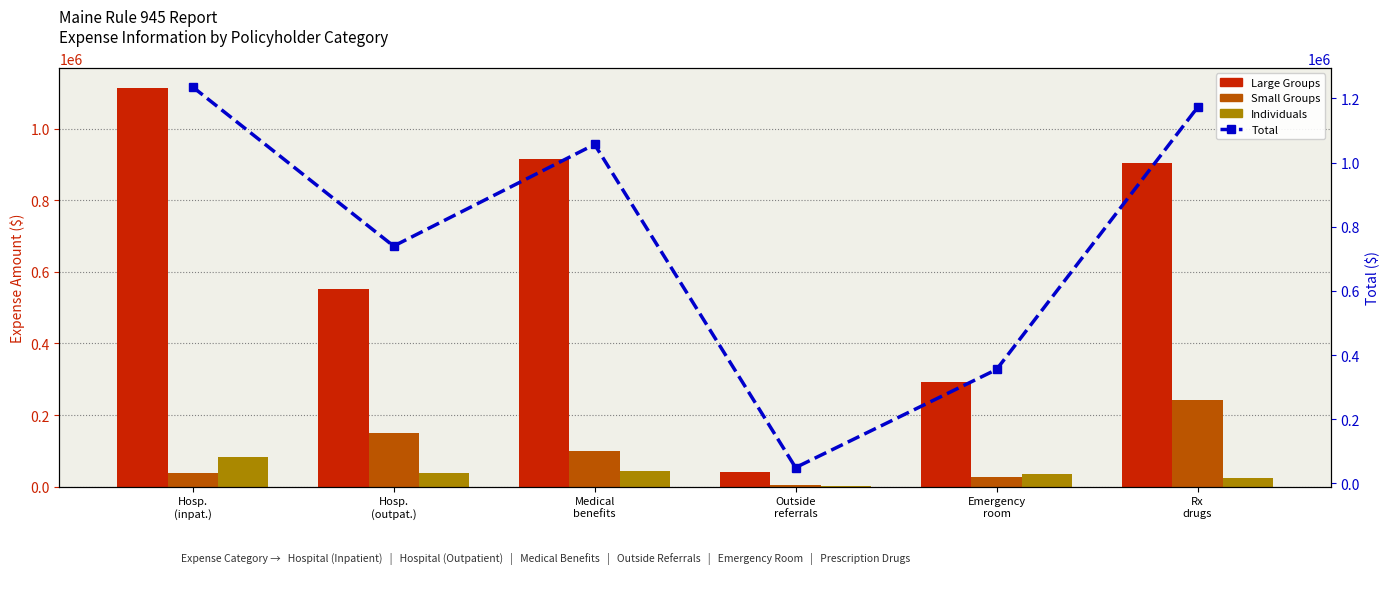

Between Rx
drugs and Medical
benefits, which is larger?

Medical
benefits